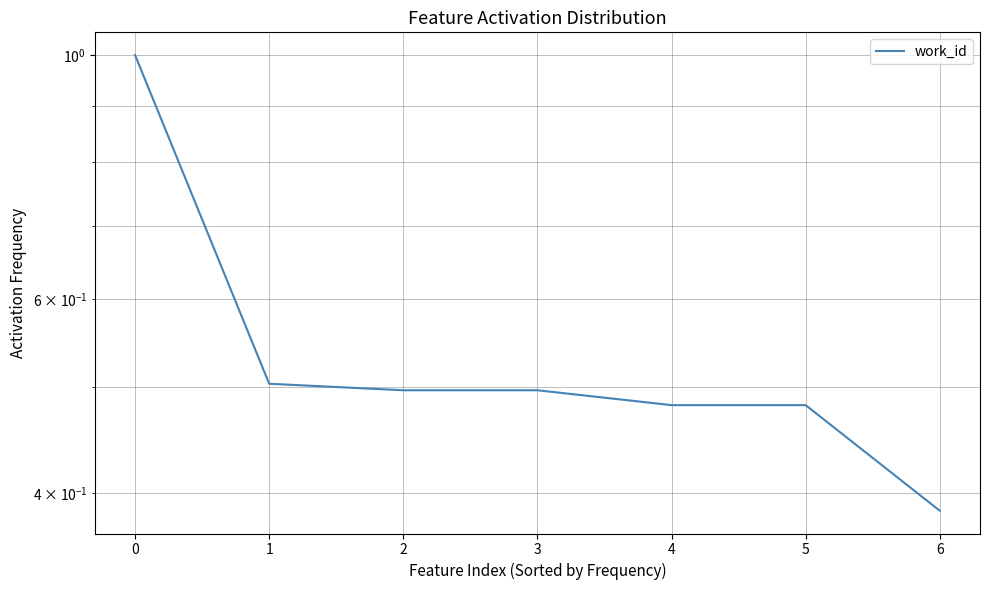

Reading left to right, what are all the values shown in this chart?

1.0	0.5	0.5	0.5	0.5	0.5	0.4